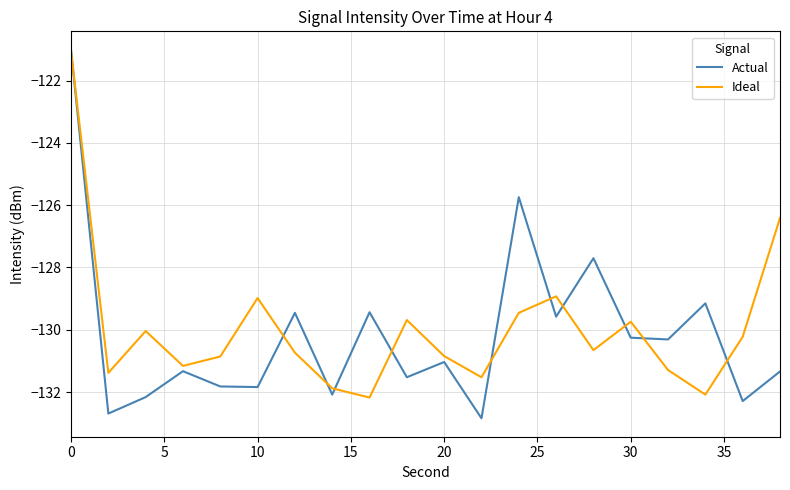

Which series has the largest range (max minus min)?

Actual